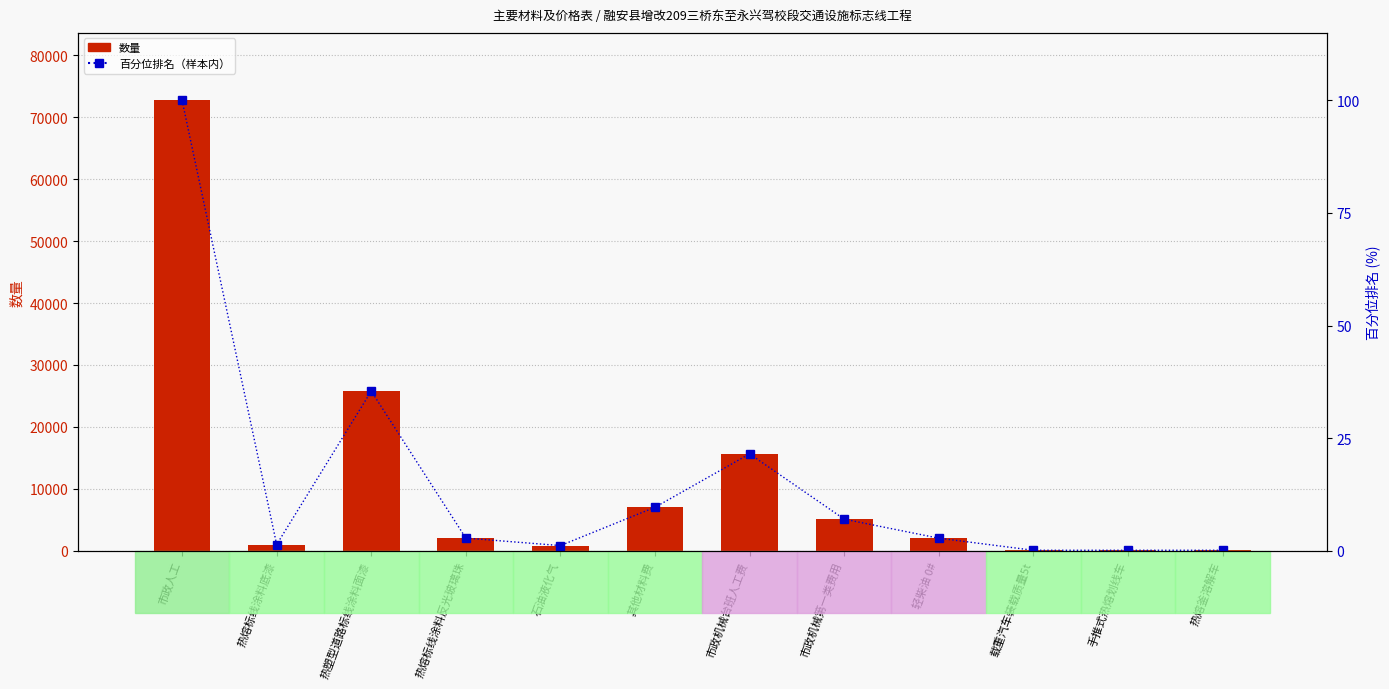

What is the difference between the maximum and second lowest values in the 数量 series?

72675.7